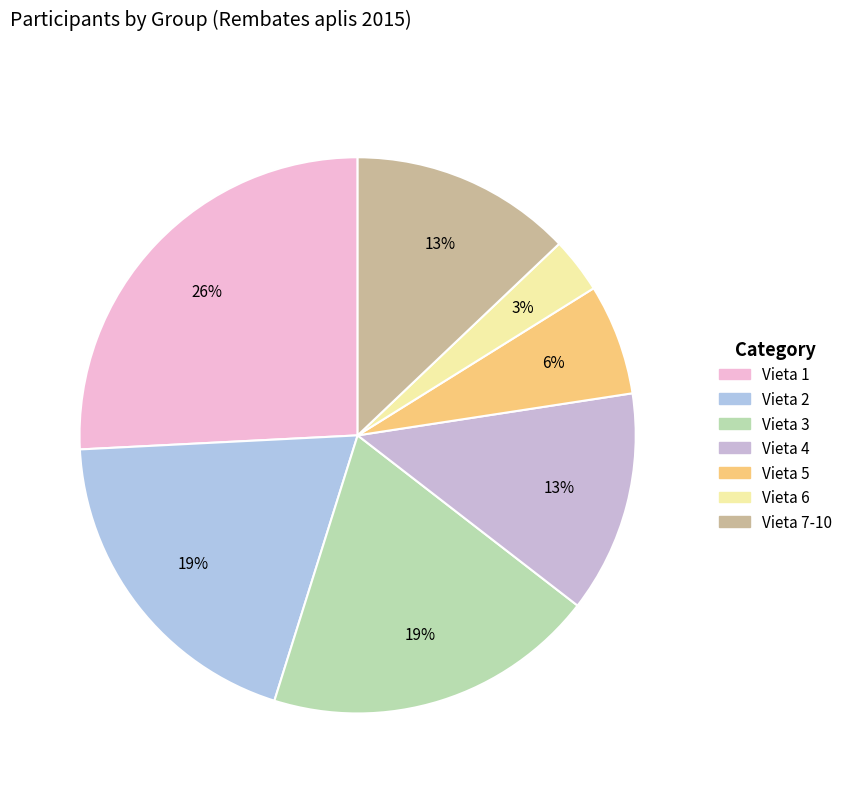

How many slices are in this pie chart?

7